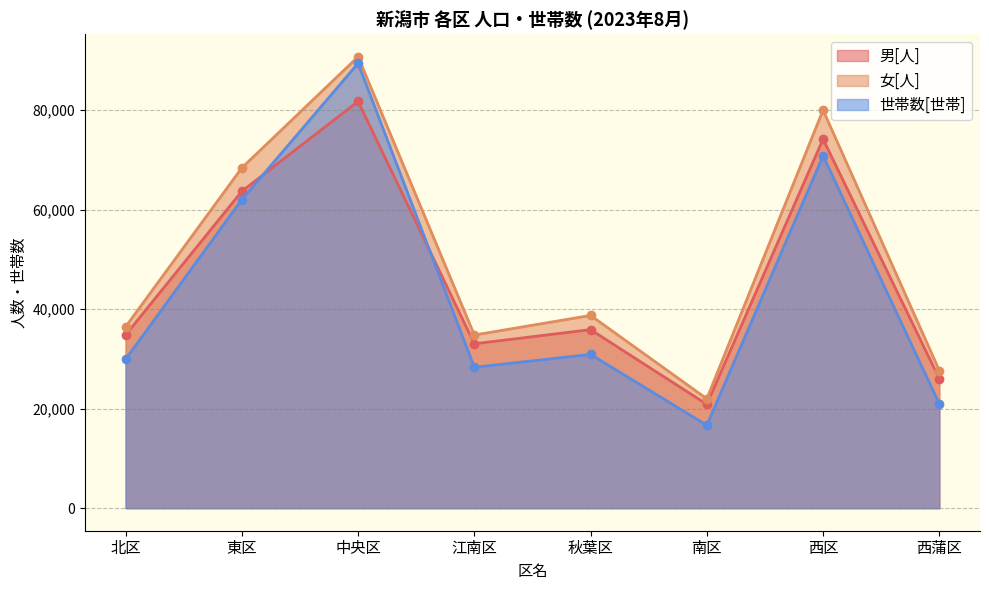

What is the value of the 女[人] point at the 6th from the left?

21993